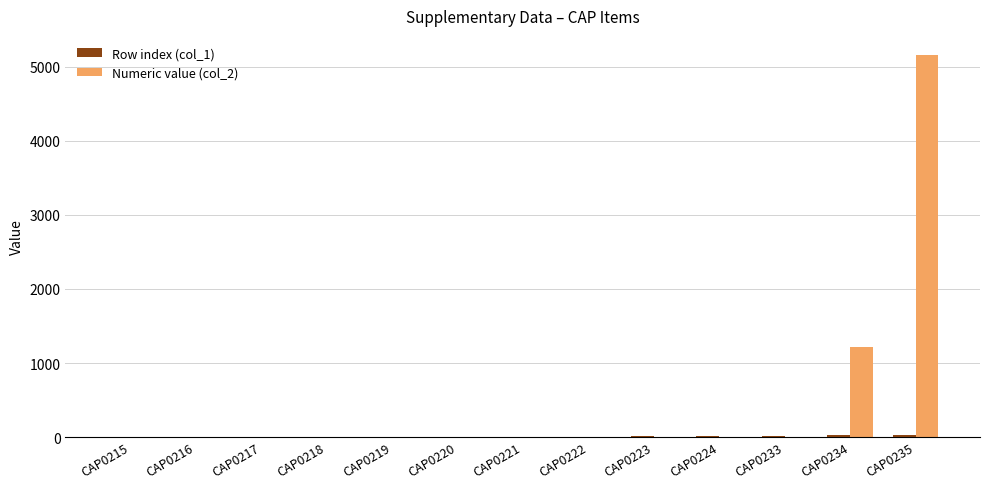

Which category has the highest value across all series?

CAP0235